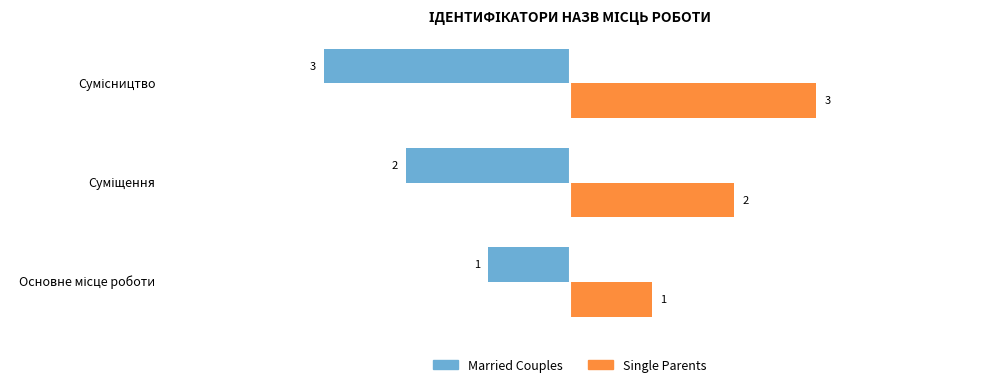

At how many categories does at least one series exceed -2?

3